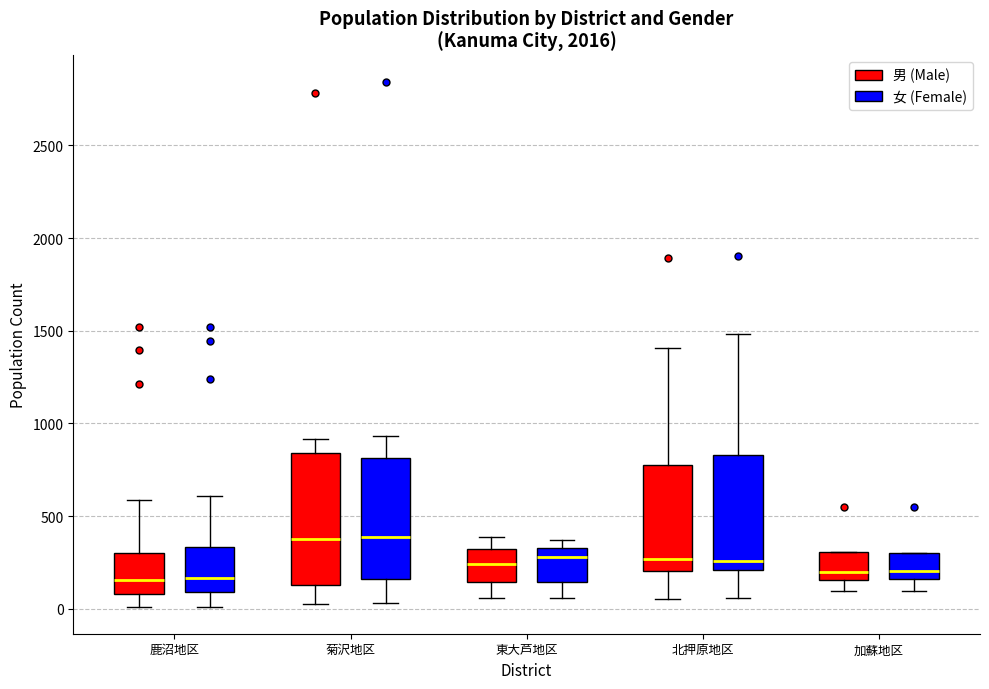

Comparing the boxes themselves (not the whiskers), which one is the tallest?

菊沢地区 (男 (Male))